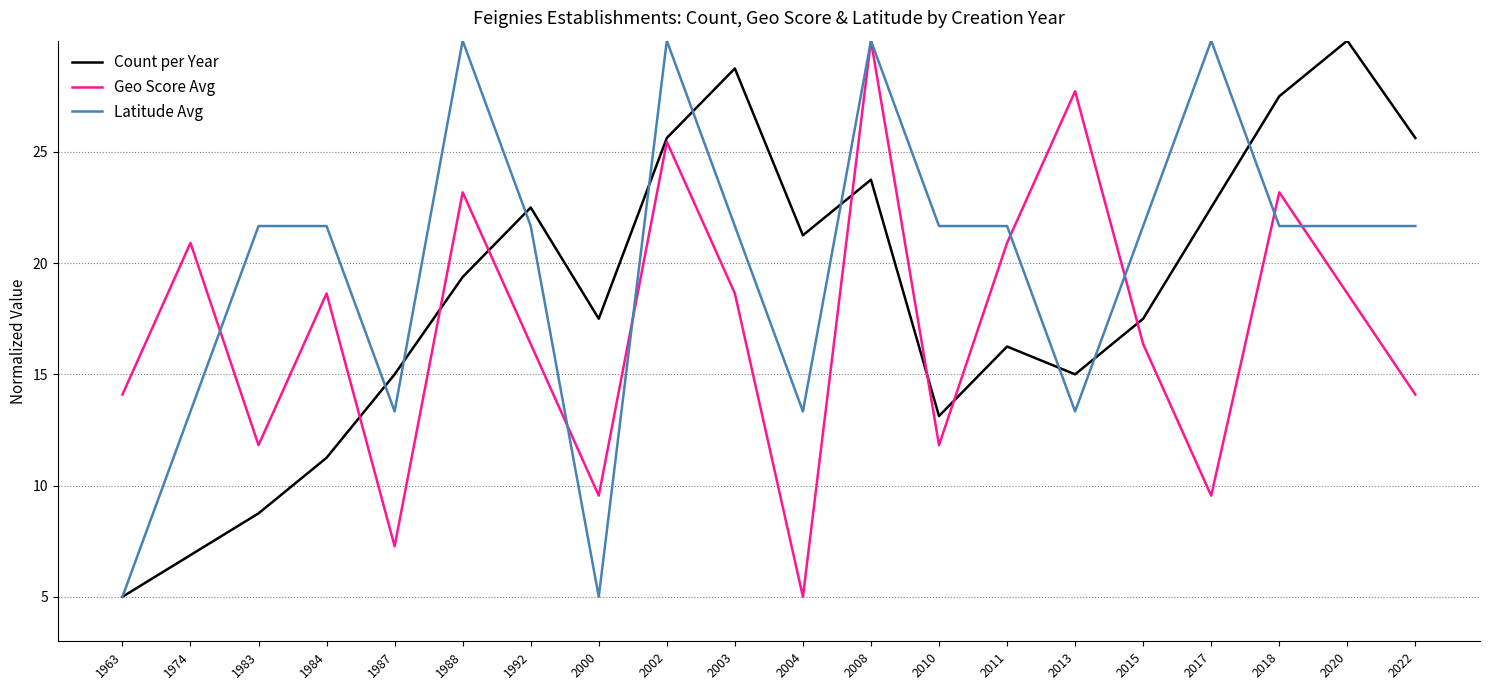

What is the difference between the maximum and minimum values in the Latitude Avg series?

25.0